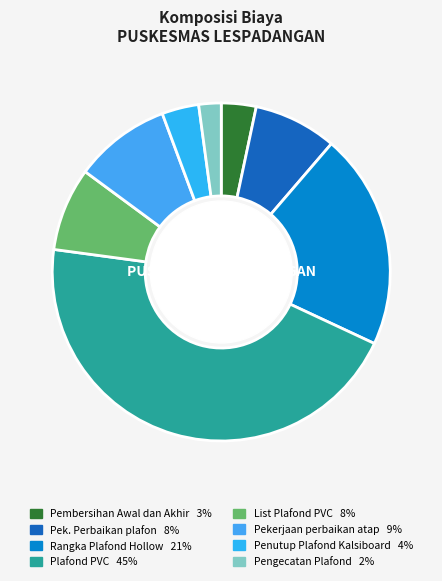

Is List Plafond PVC the majority of the pie?

No